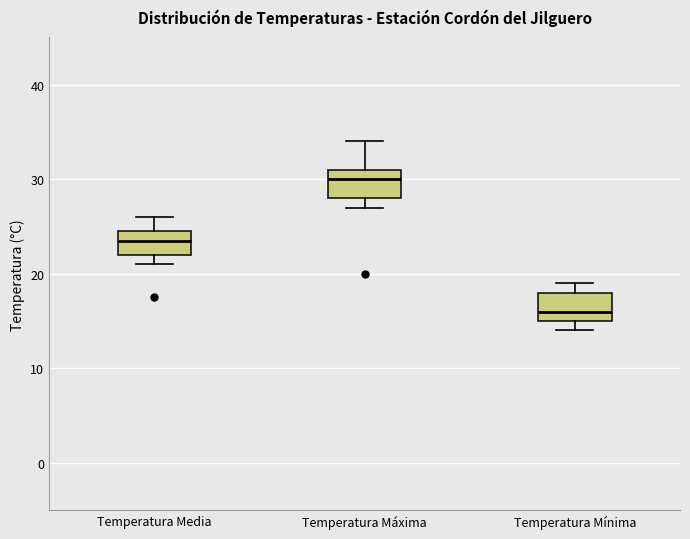

Reading left to right, transcribe this box plot: for each box, give where its median line is, the range the box spans, and where its two whiskers end, as read against the y-axis. The values are not printed on the chart, so give them approximately, as read against the axis.

Temperatura Media: median 24, box 22 to 25, whiskers 21 to 26
Temperatura Máxima: median 30, box 28 to 31, whiskers 27 to 34
Temperatura Mínima: median 16, box 15 to 18, whiskers 14 to 19